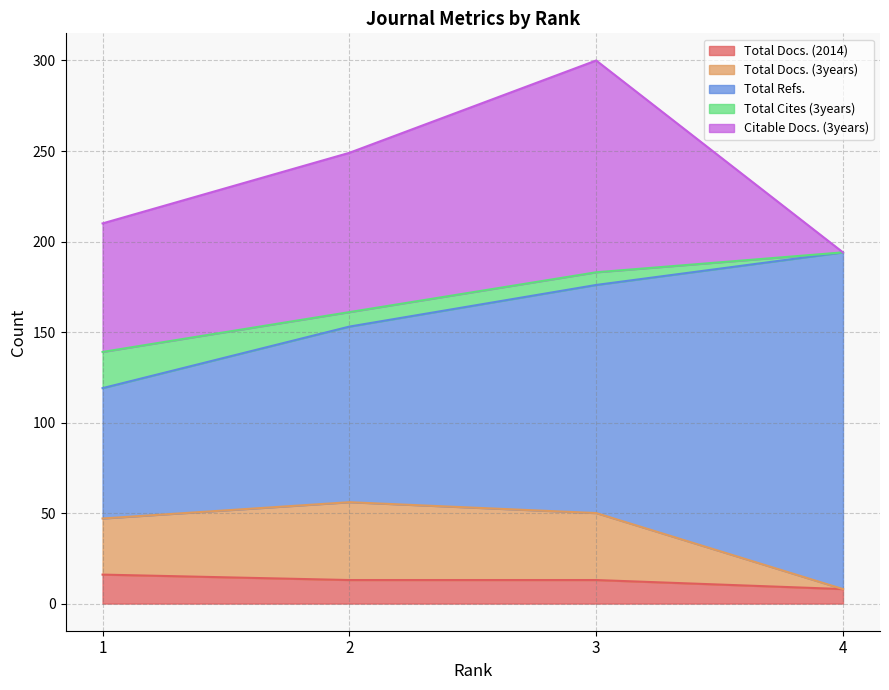

Where is the first local maximum for Total Docs. (3years)?

2